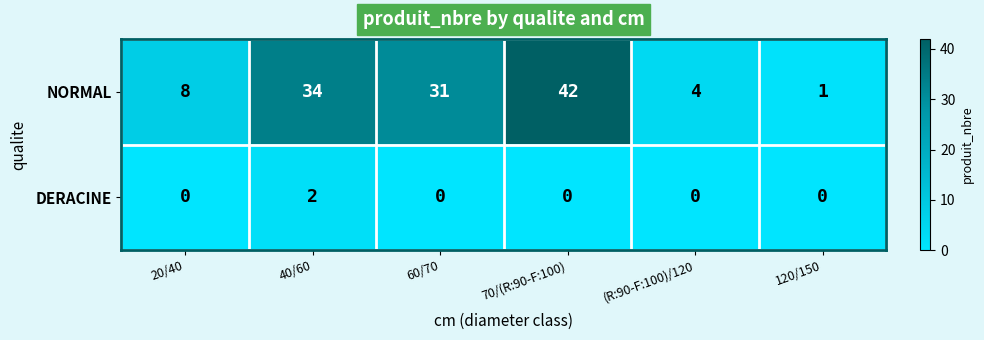

What is the difference between the second highest and minimum values in the NORMAL series?

33